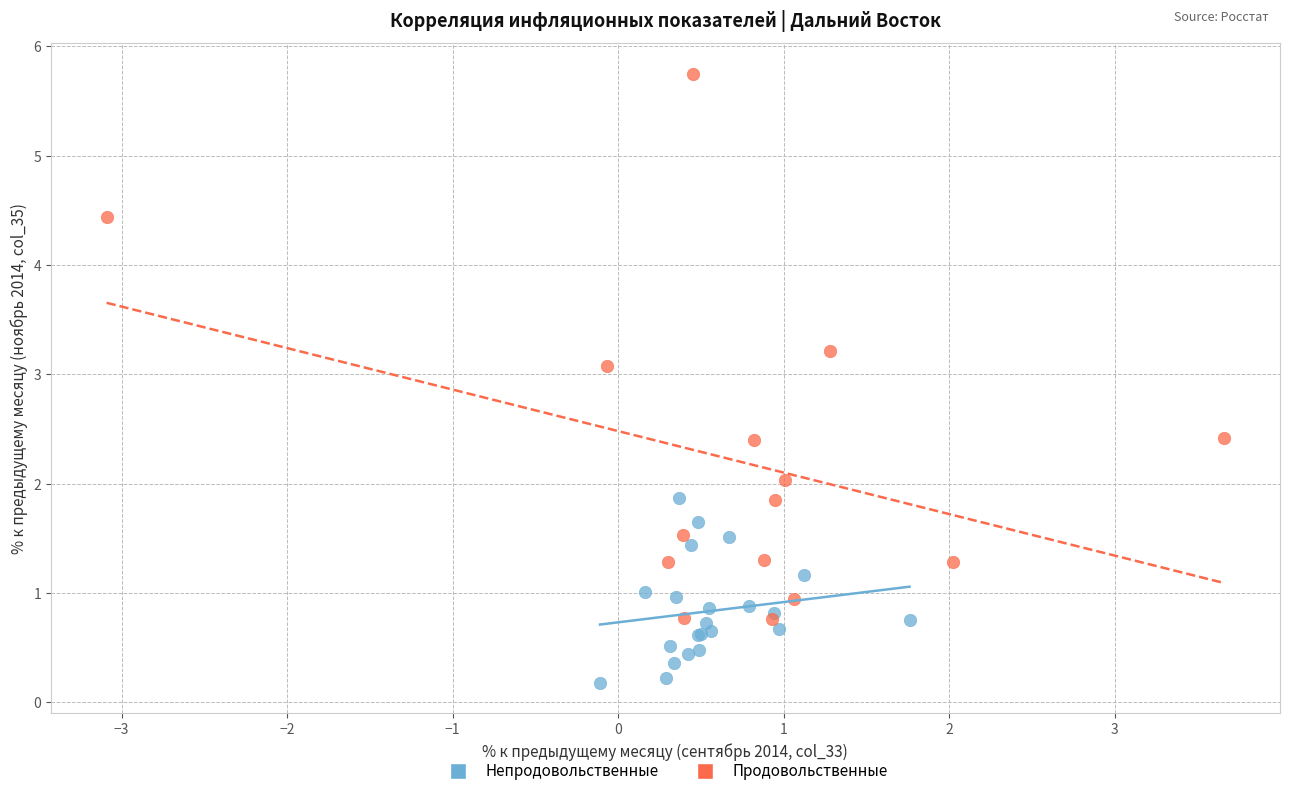

Which series reaches the minimum Y coordinate?

Непродовольственные